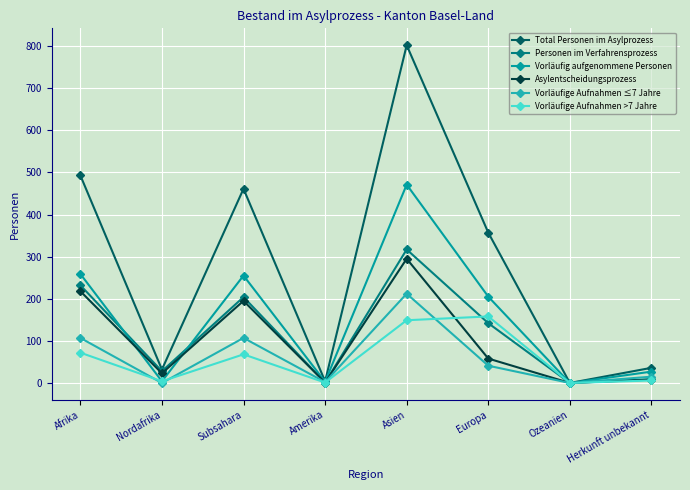

The Total Personen im Asylprozess series shows 357 at Europa. True or false?

True